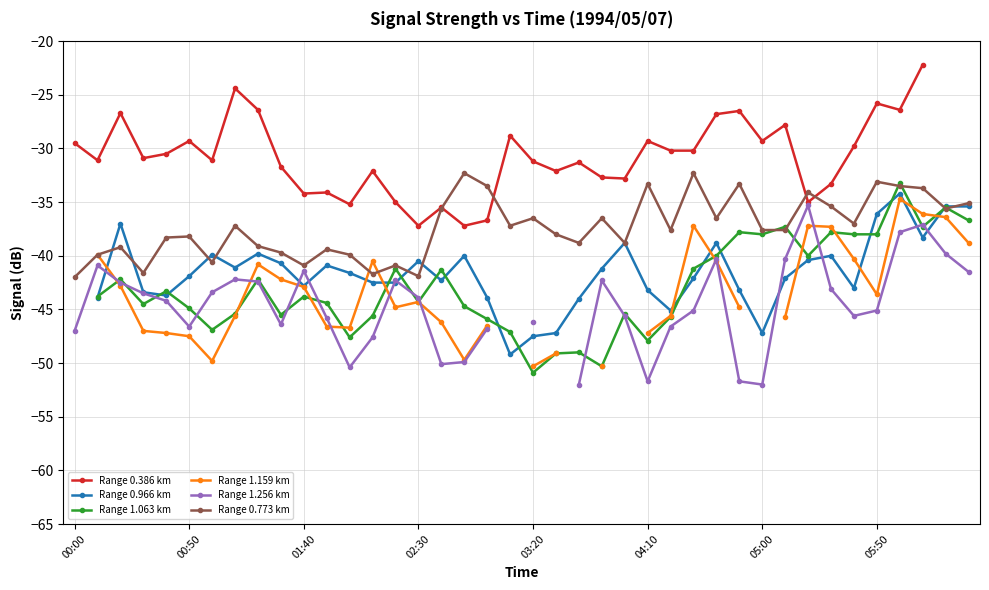

After their last crossing, which series has the higher values: Range 1.063 km or Range 1.256 km?

Range 1.063 km